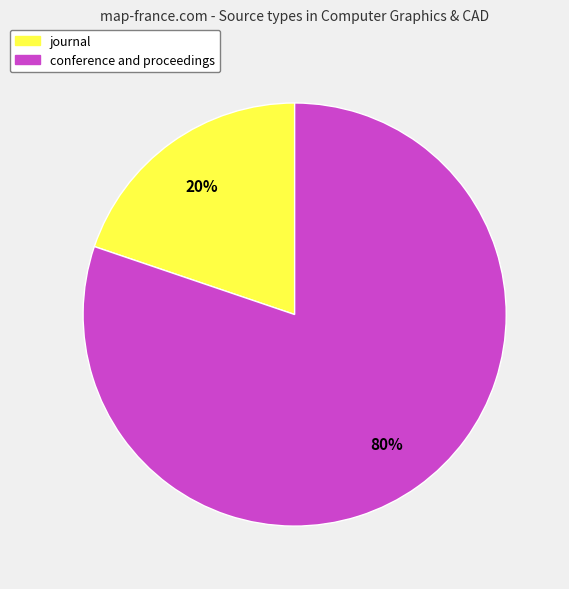

To the nearest percent, what is the difference between the conference and proceedings and journal slice percentages?

60%